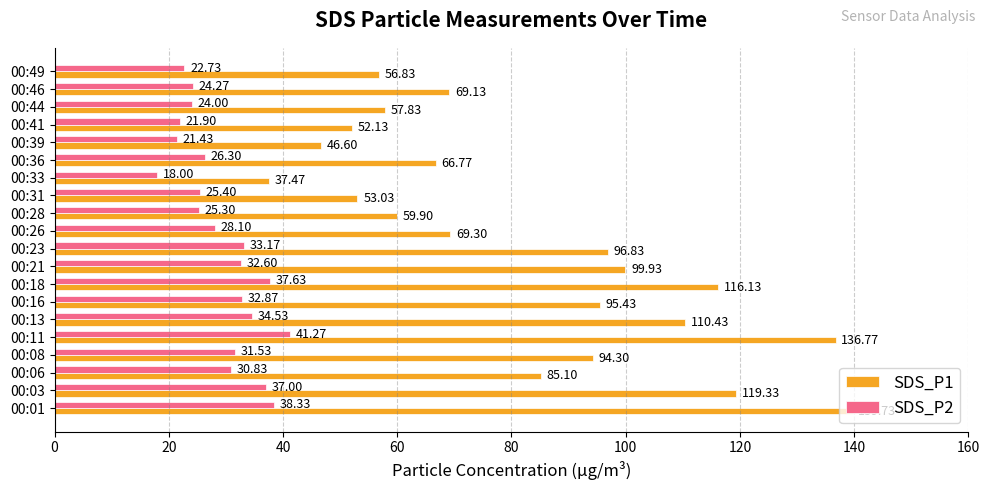

What is the difference between the maximum and minimum values in the SDS_P2 series?

23.3